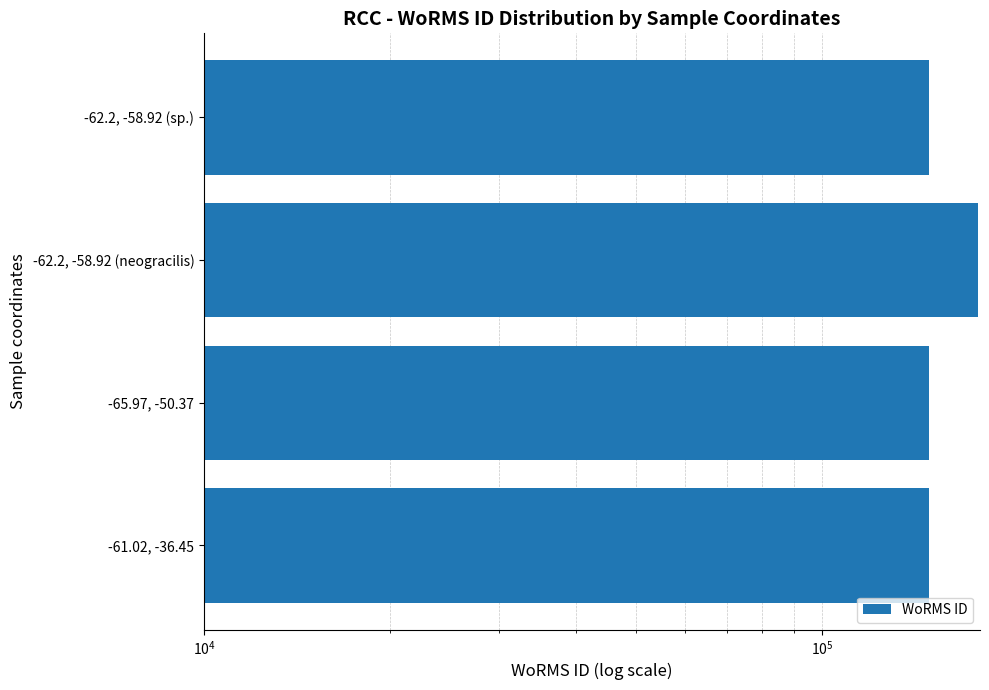

Does the chart contain stacked bars?

No